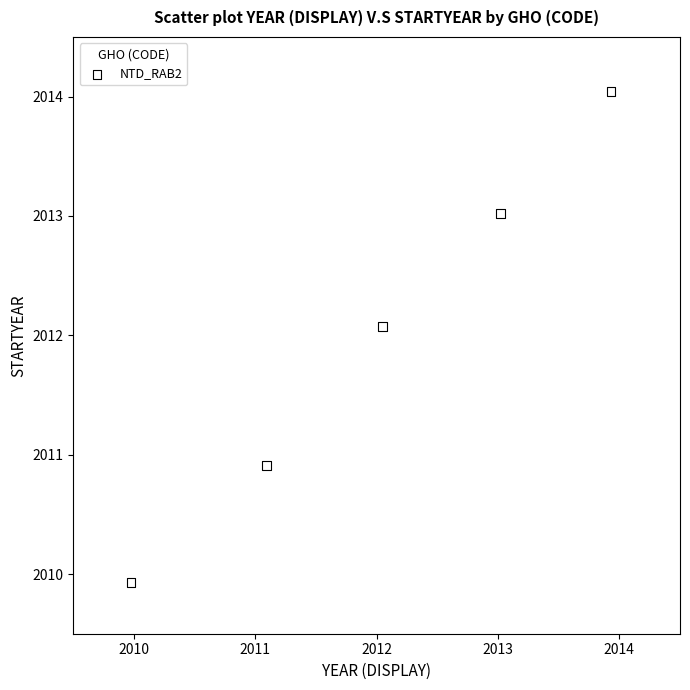

What Y value in the scatter plot is closest to 2011?

2010.9